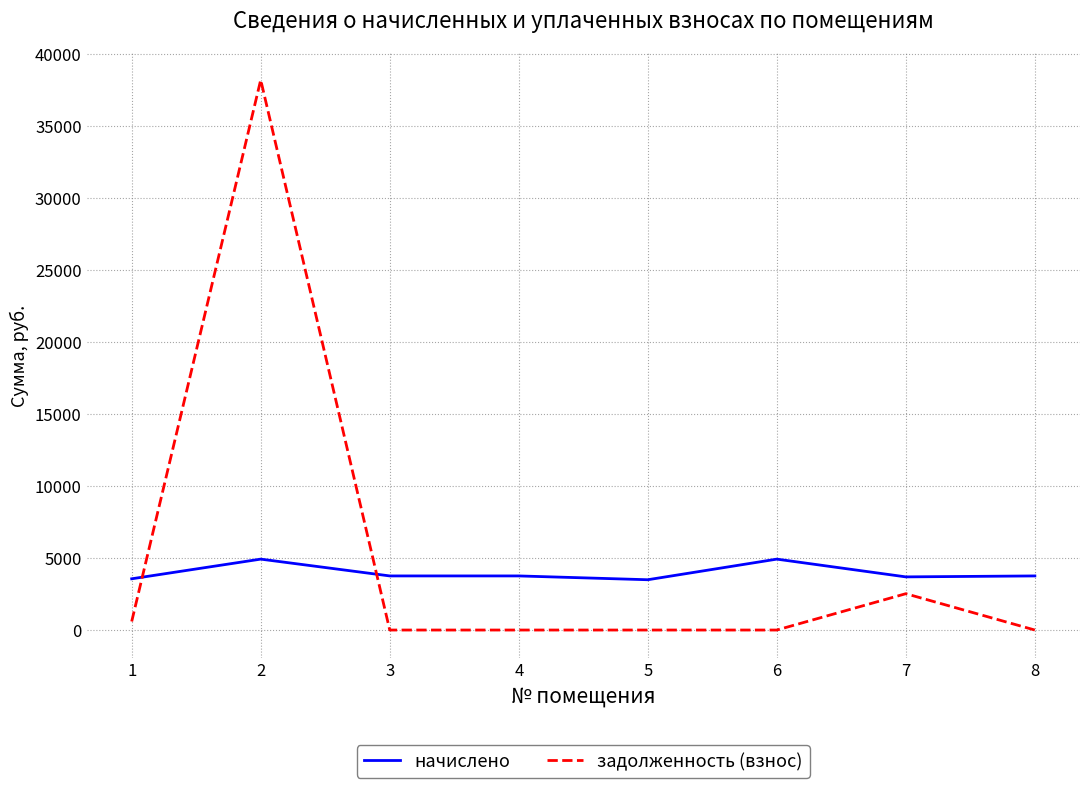

Is this an area chart (filled region under the line)?

No